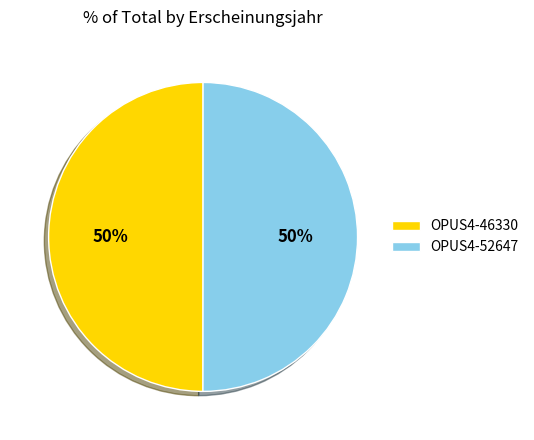

How many segments does this pie chart have?

2